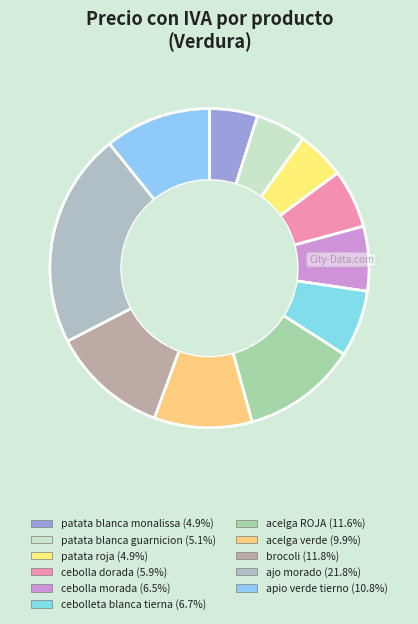

How much of the chart is everything except ajo morado?

78.2%